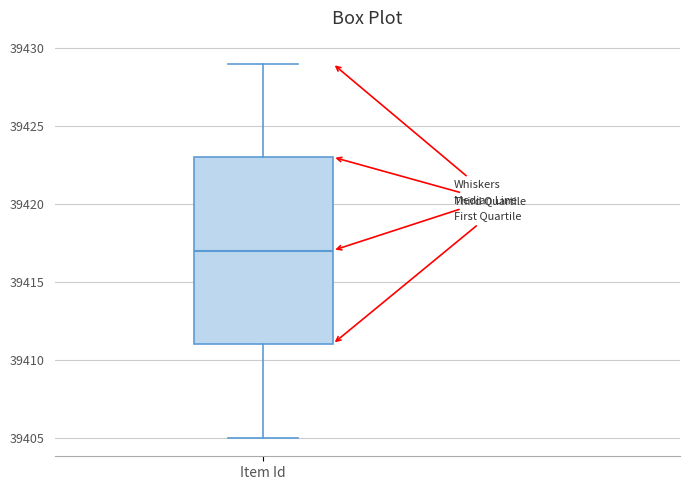

Read this box plot against the y-axis: the position of the median line, the range covered by the box, and the ends of both whiskers. The values are not printed on the chart, so give them approximately, as read against the axis.

median 39417, box 39411 to 39423, whiskers 39405 to 39429